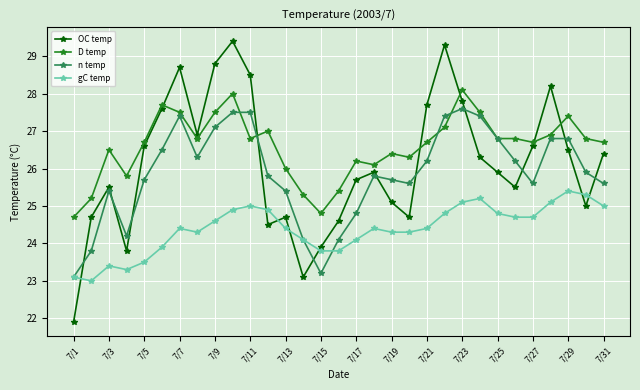

Rank the series by their maximum value, from lowest to highest.

gC temp, n temp, D temp, OC temp